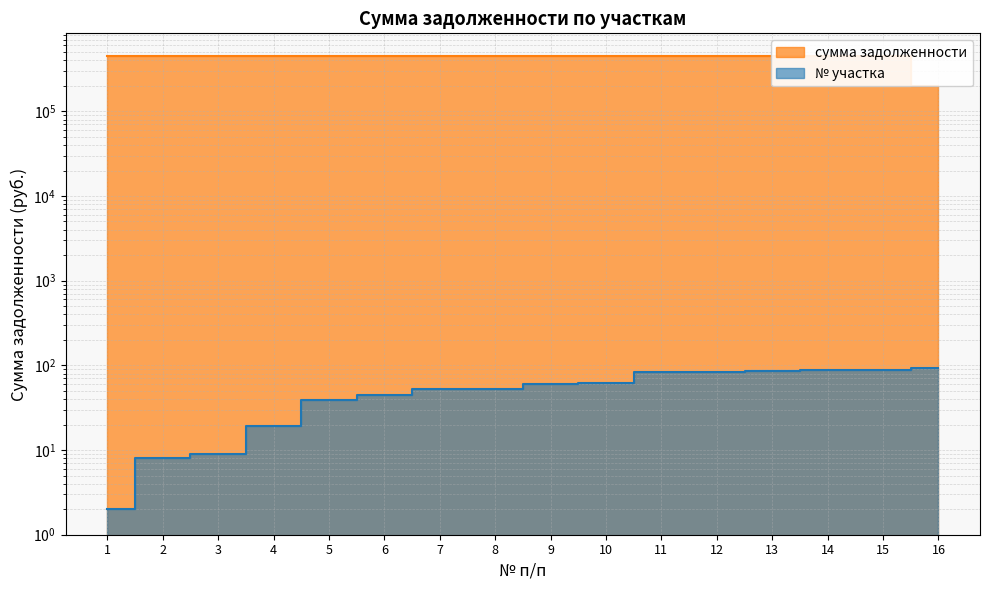

Reading left to right, list all the values displayed in this chart.

450000	450000	450000	450000	450000	450000	450000	450000	450000	450000	450000	450000	450000	450000	450000	200000